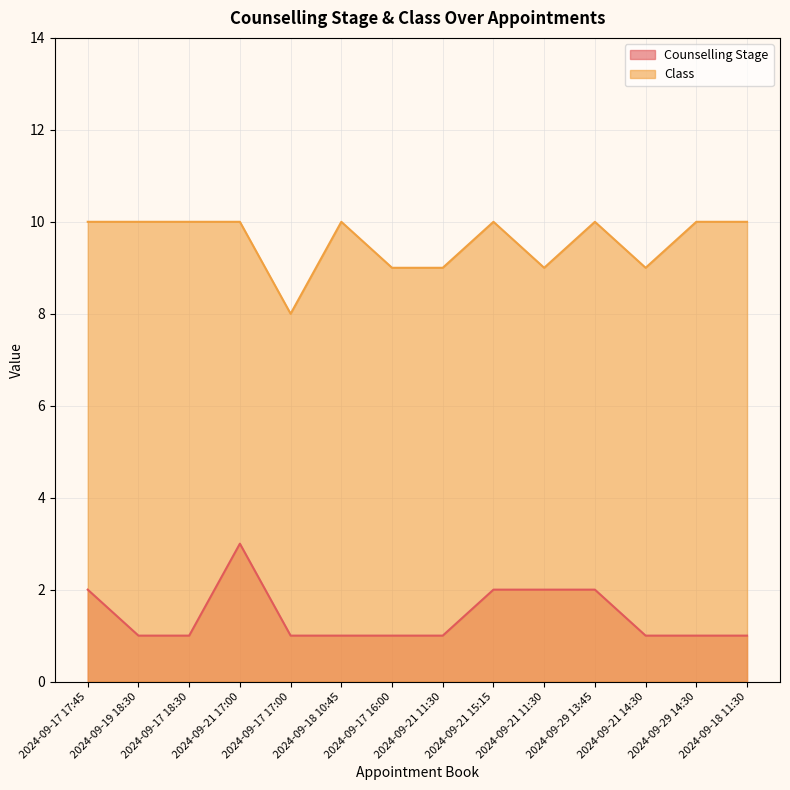

Reading right to left, extract all data points from this chart.

Counselling Stage: 2024-09-18 11:30=1	2024-09-29 14:30=1	2024-09-21 14:30=1	2024-09-29 13:45=2	2024-09-21 11:30=2	2024-09-21 15:15=2	2024-09-21 11:30=1	2024-09-17 16:00=1	2024-09-18 10:45=1	2024-09-17 17:00=1	2024-09-21 17:00=3	2024-09-17 18:30=1	2024-09-19 18:30=1	2024-09-17 17:45=2
Class: 2024-09-18 11:30=10	2024-09-29 14:30=10	2024-09-21 14:30=9	2024-09-29 13:45=10	2024-09-21 11:30=9	2024-09-21 15:15=10	2024-09-21 11:30=9	2024-09-17 16:00=9	2024-09-18 10:45=10	2024-09-17 17:00=8	2024-09-21 17:00=10	2024-09-17 18:30=10	2024-09-19 18:30=10	2024-09-17 17:45=10